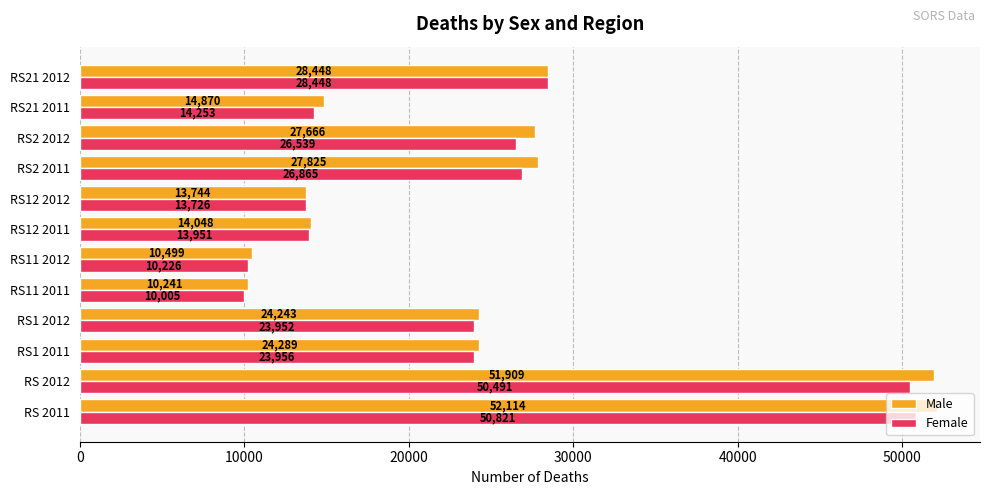

At how many categories does at least one series exceed 41227?

2